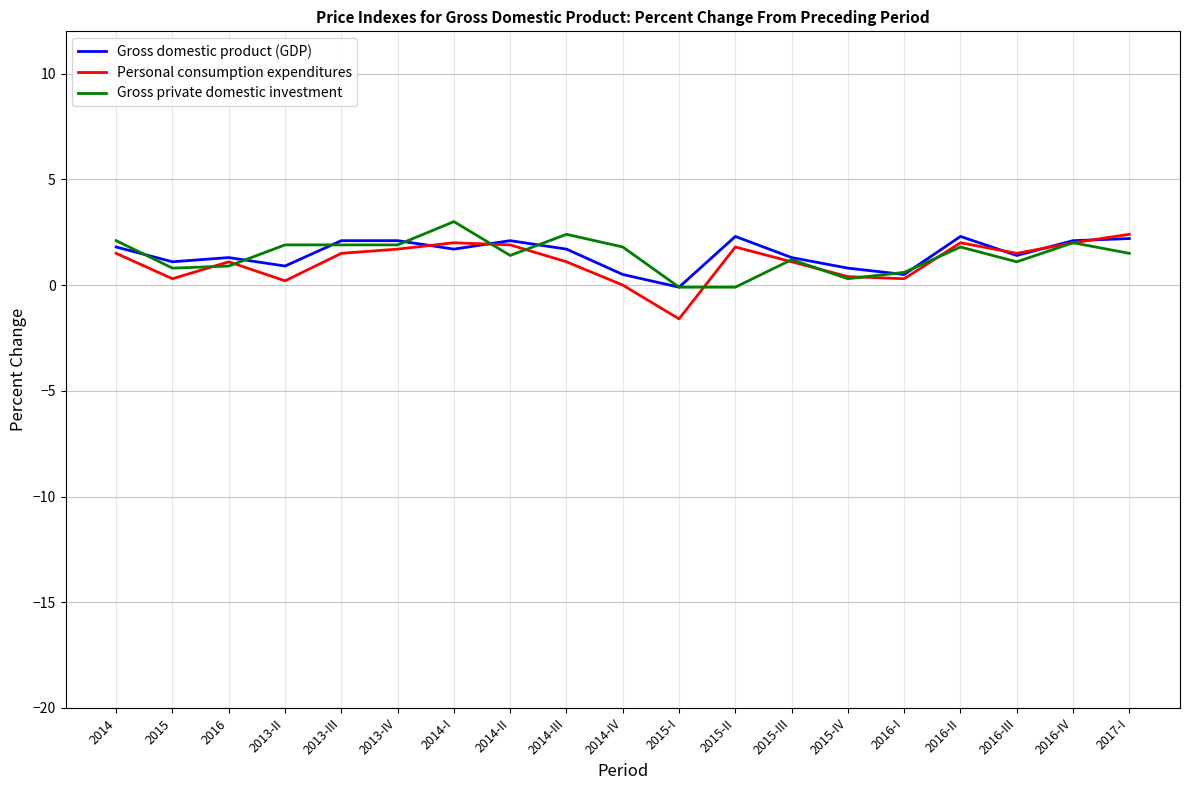

Which label corresponds to the smallest value in the chart?

2015-I